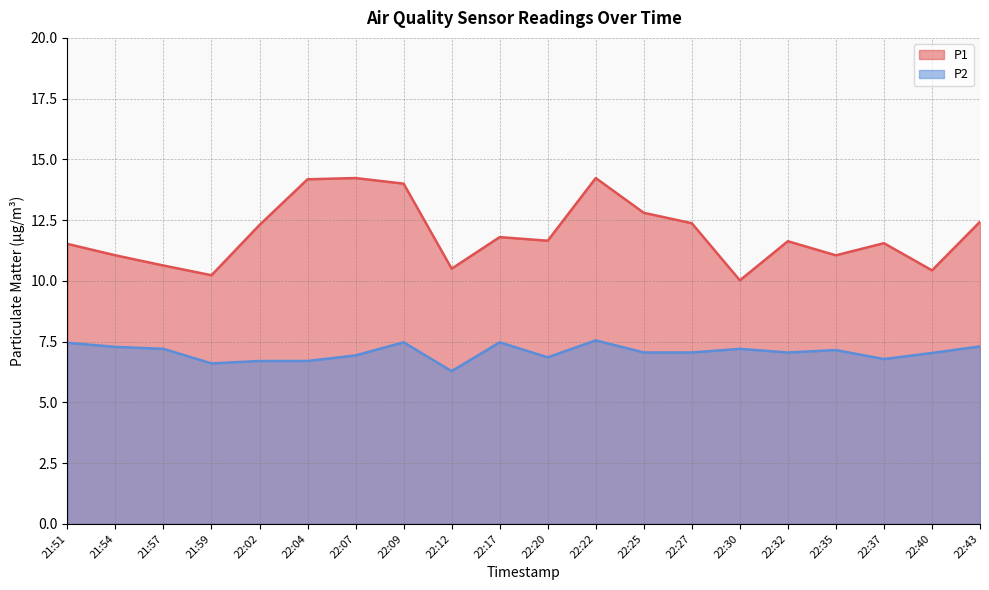

Where does the P1 series first go above 11?

21:51